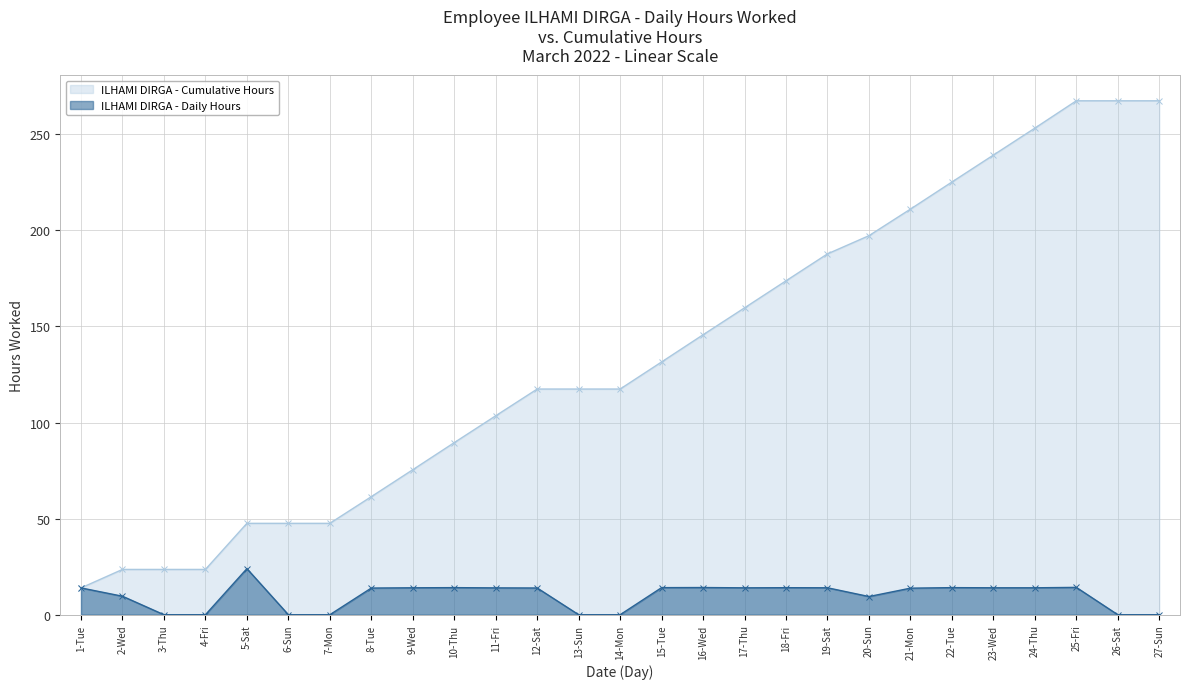

What is the label of the 27th point from the left?

27-Sun